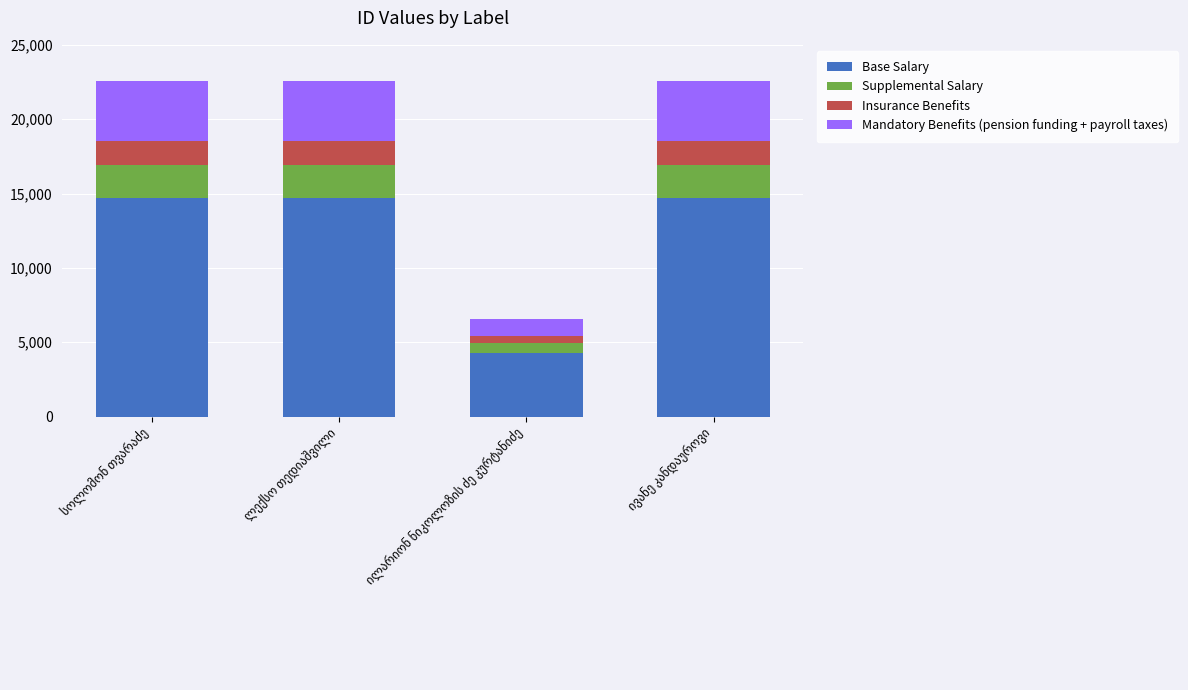

What are all the series names shown in the legend?

Base Salary, Supplemental Salary, Insurance Benefits, Mandatory Benefits (pension funding + payroll taxes)